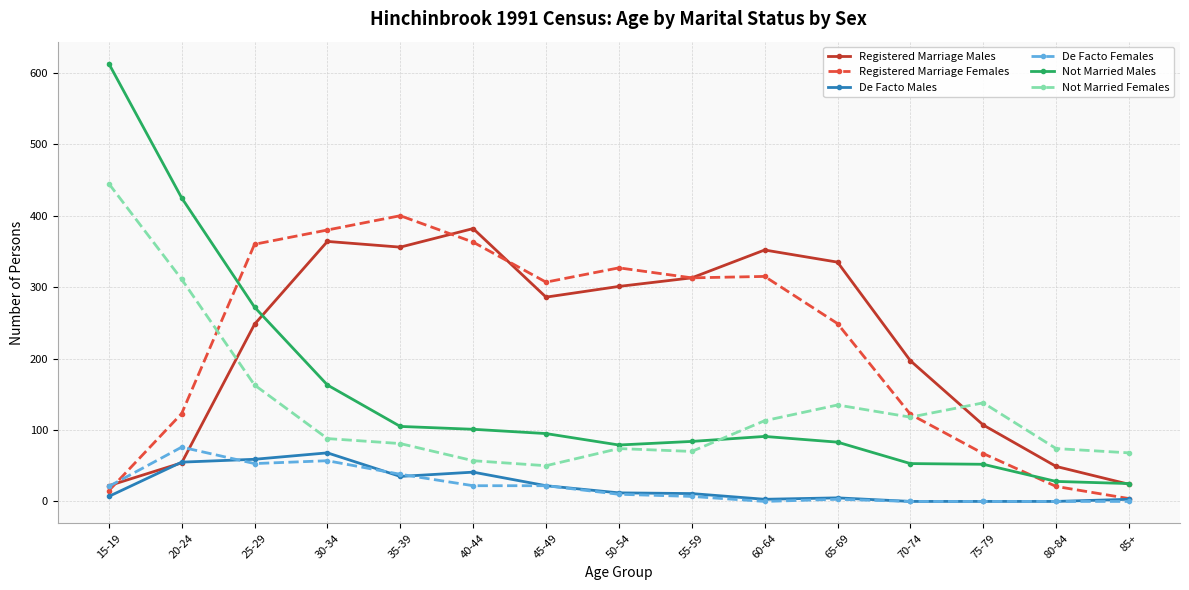

What is the label of the 9th point from the right?

45-49